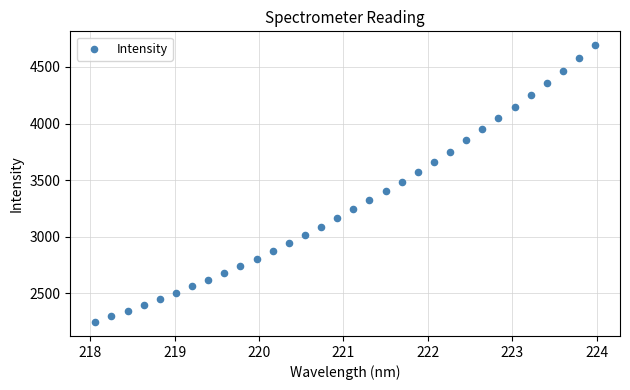

What is the range of X values (max minus min)?

5.9